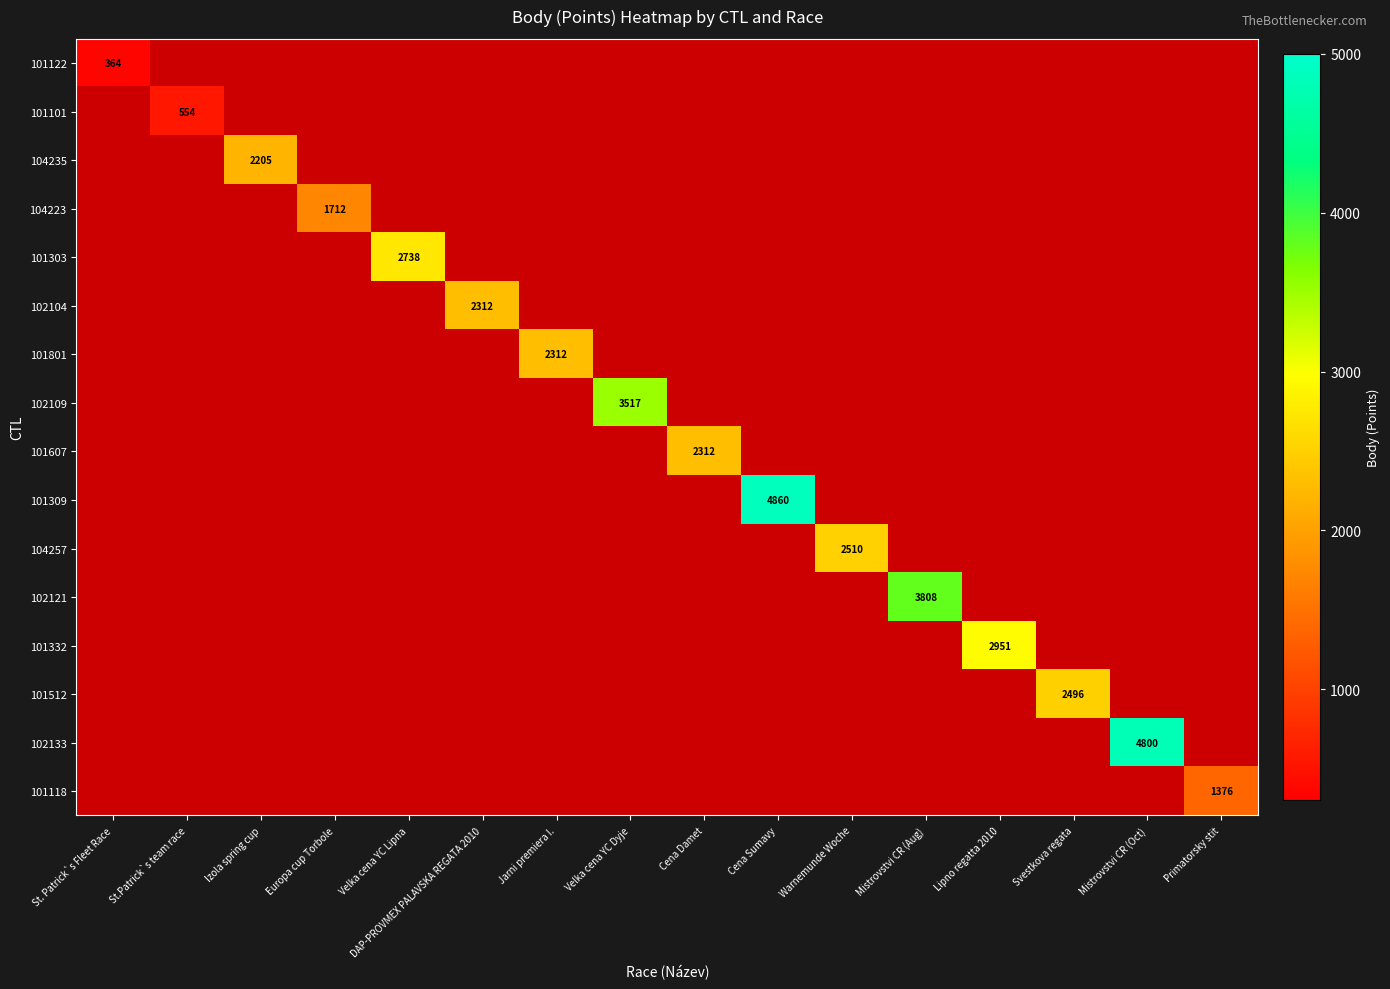

Is it true that 101332 equals 4708 at Lipno regatta 2010?

False